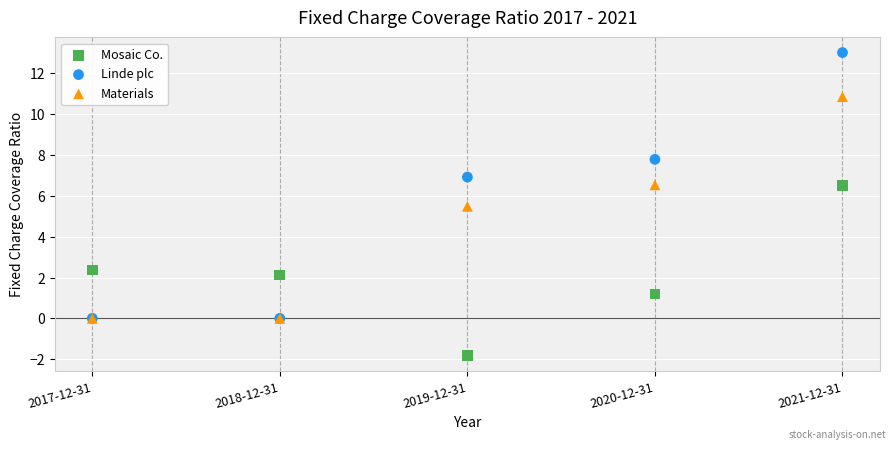

Which series has the largest Y range (max minus min)?

Linde plc